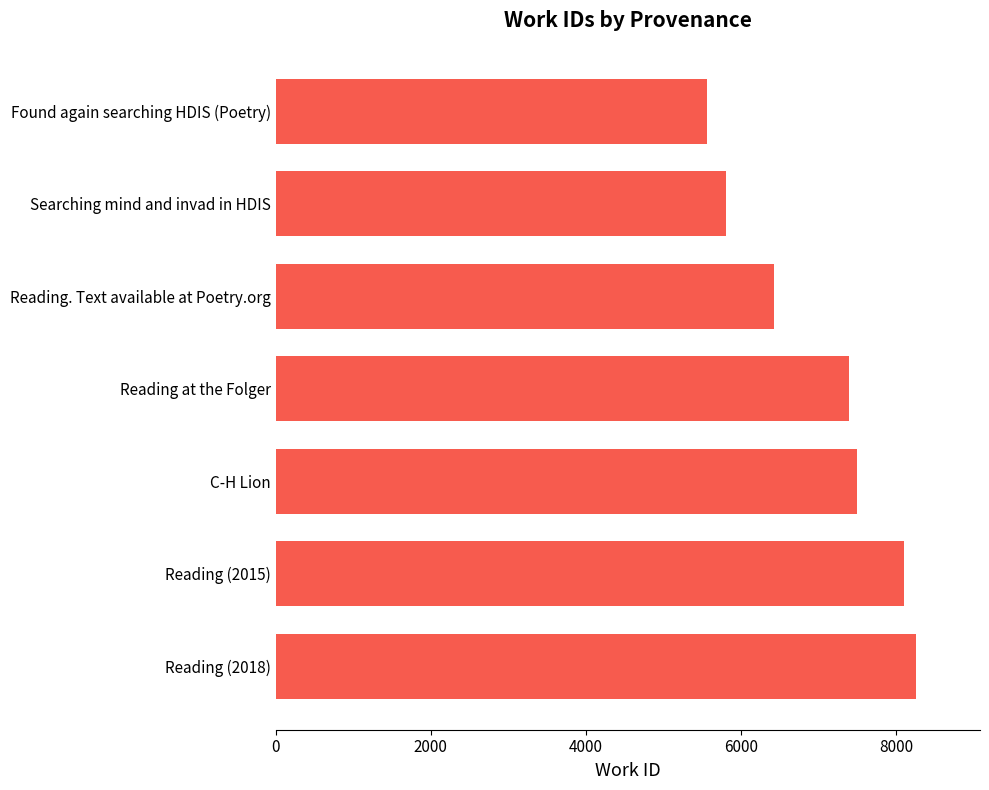

Are the bars grouped side by side (vs. stacked)?

No